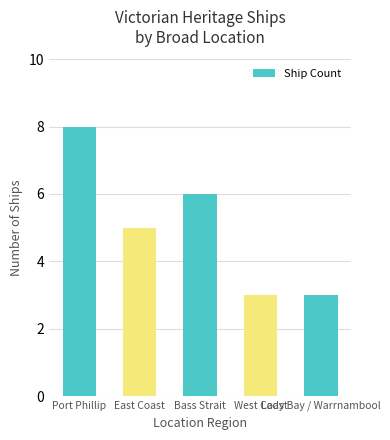

What is the minimum value shown in the chart?

3